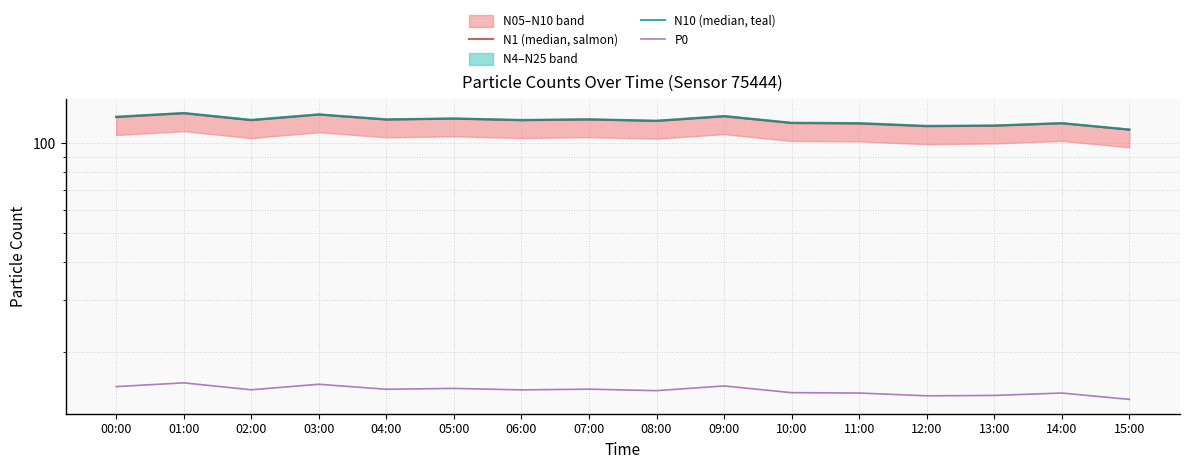

What is the sum of the P0 values at 07:00 and 04:00?

30.1